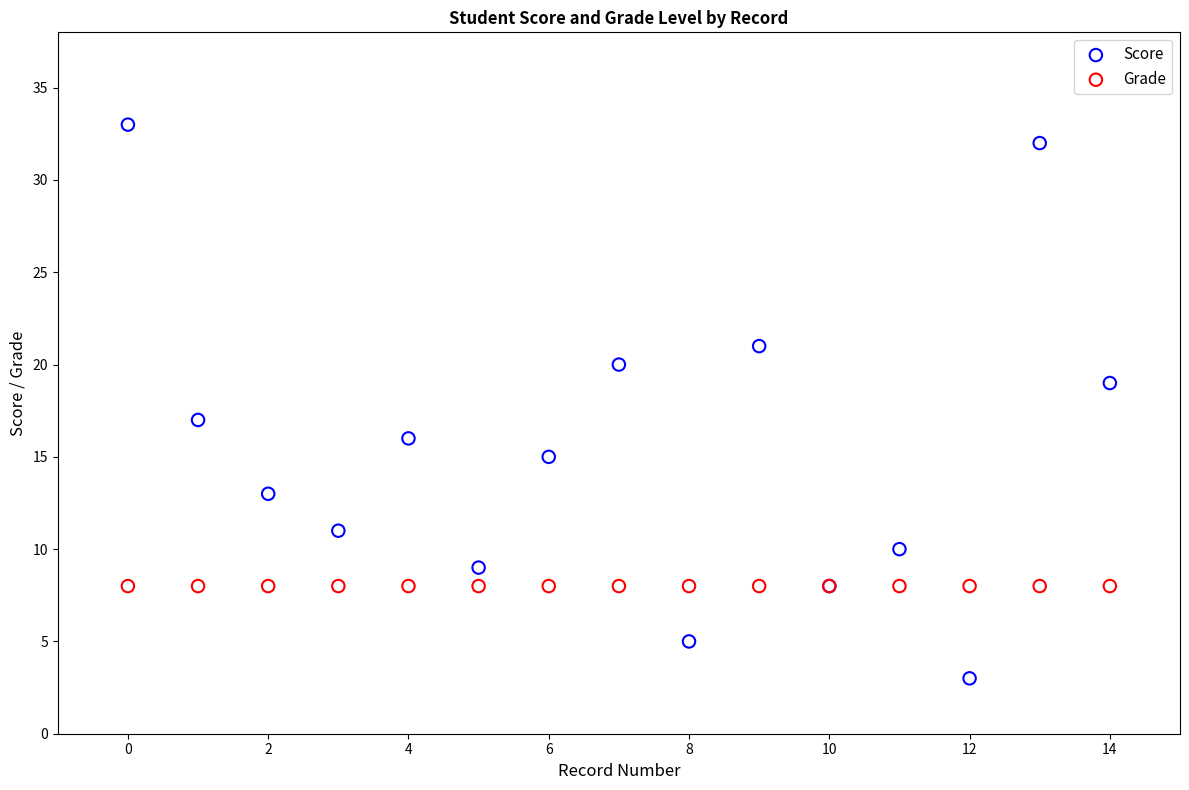

Which series reaches the maximum Y coordinate?

Score